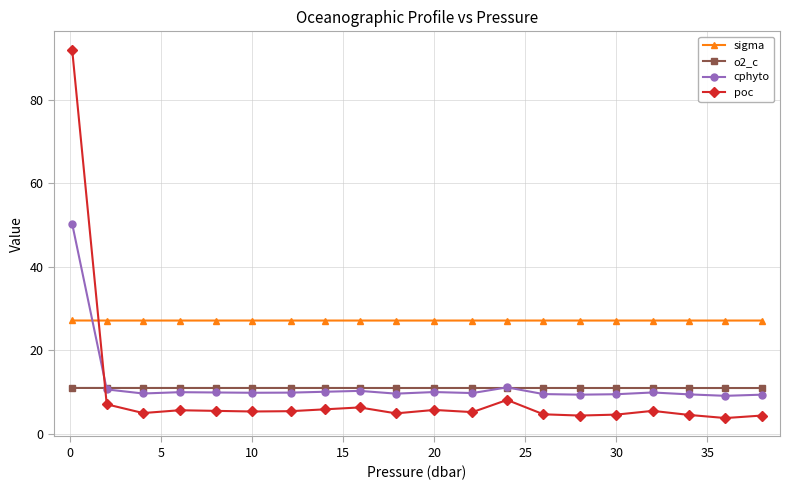

What is the sum of all poc values?

193.3